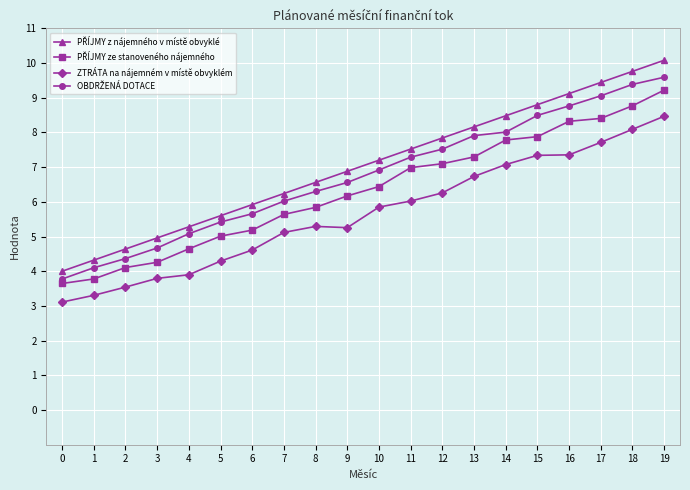

What is the maximum value shown in the chart?

10.1